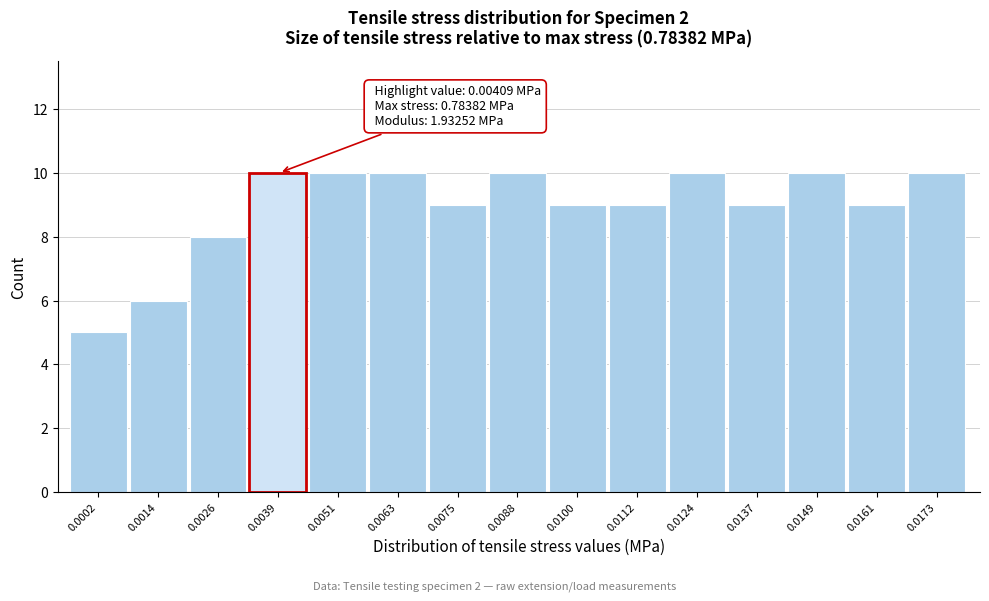

Reading left to right, list all the values displayed in this chart.

0.0002=5	0.0014=6	0.0026=8	0.0039=10	0.0051=10	0.0063=10	0.0075=9	0.0088=10	0.0100=9	0.0112=9	0.0124=10	0.0137=9	0.0149=10	0.0161=9	0.0173=10